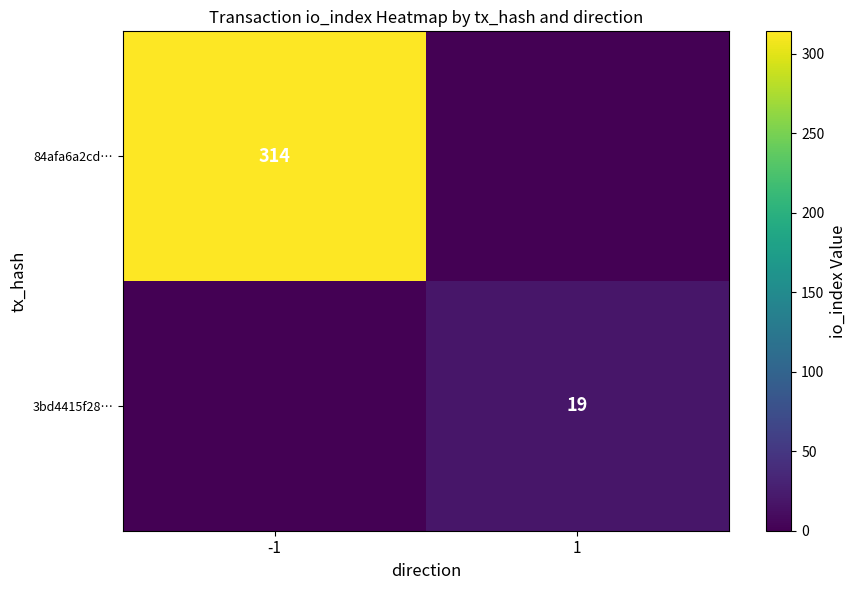

True or false: 84afa6a2cd… has a value of 419 at -1.

False